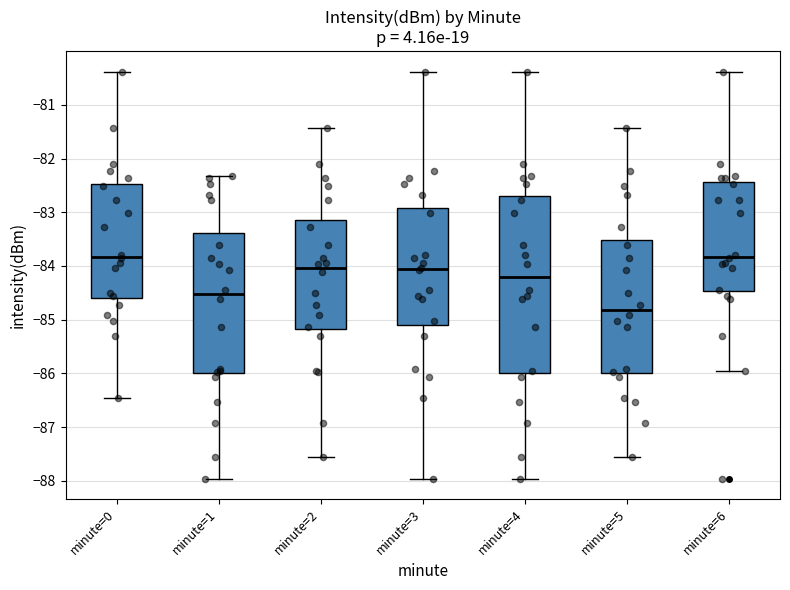

Where does the upper whisker of the box for minute=5 end on the y-axis? The values are not printed on the chart, so give them approximately, as read against the axis.

-81.4